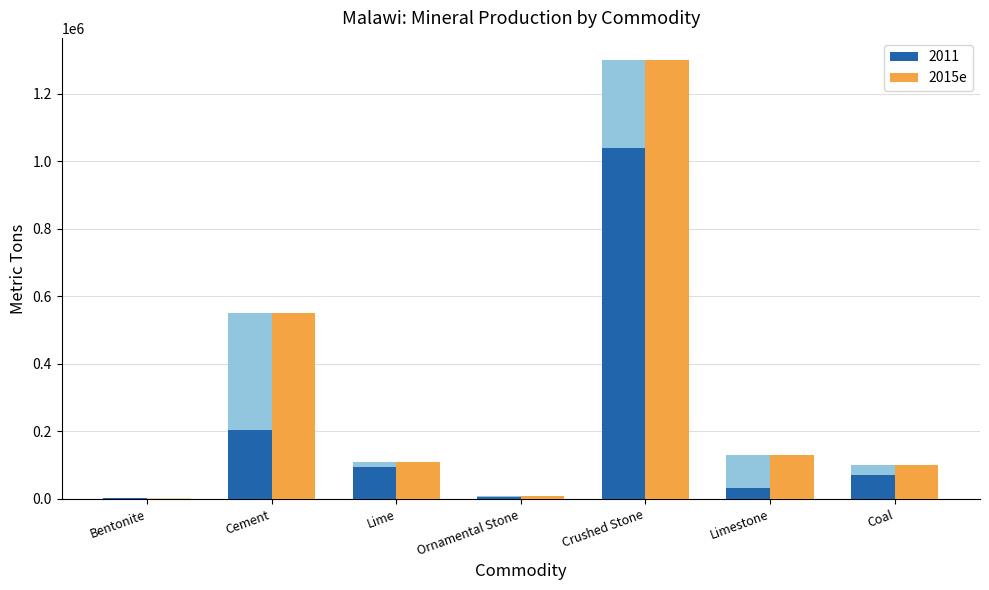

How many series are shown in this chart?

4